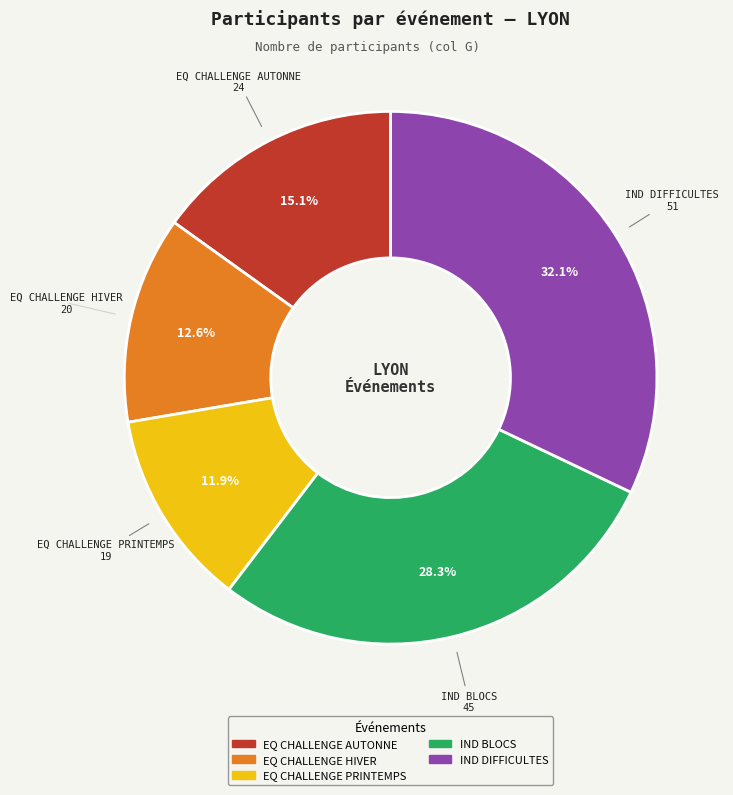

The EQ CHALLENGE HIVER slice represents 2% of the pie. True or false?

False